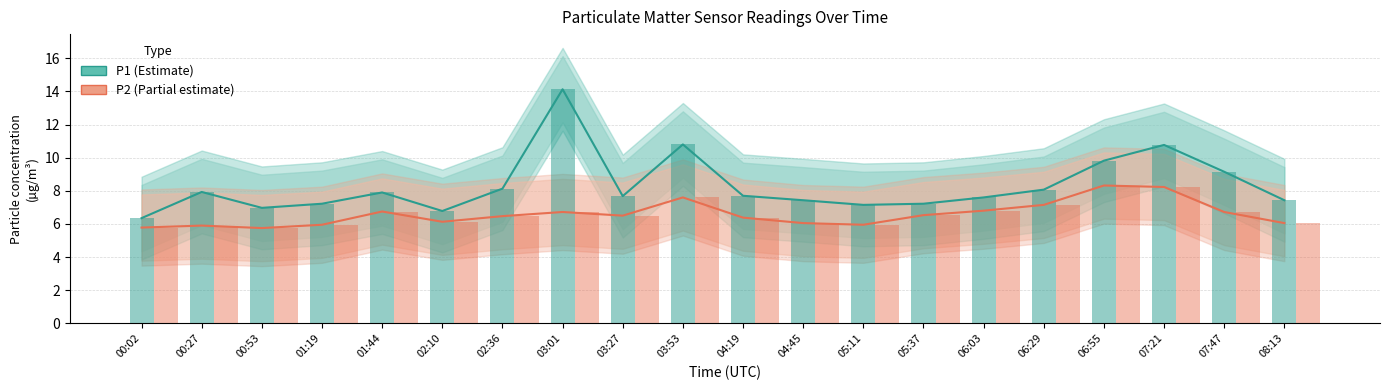

Which label corresponds to the largest value in the chart?

03:01